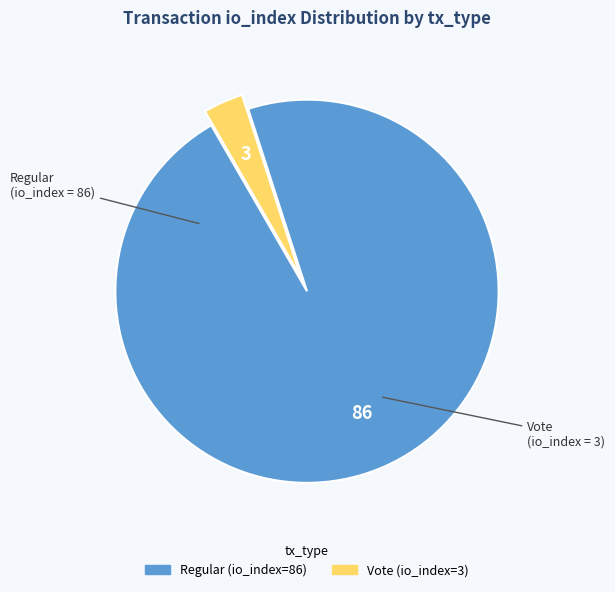

How many segments does this pie chart have?

2